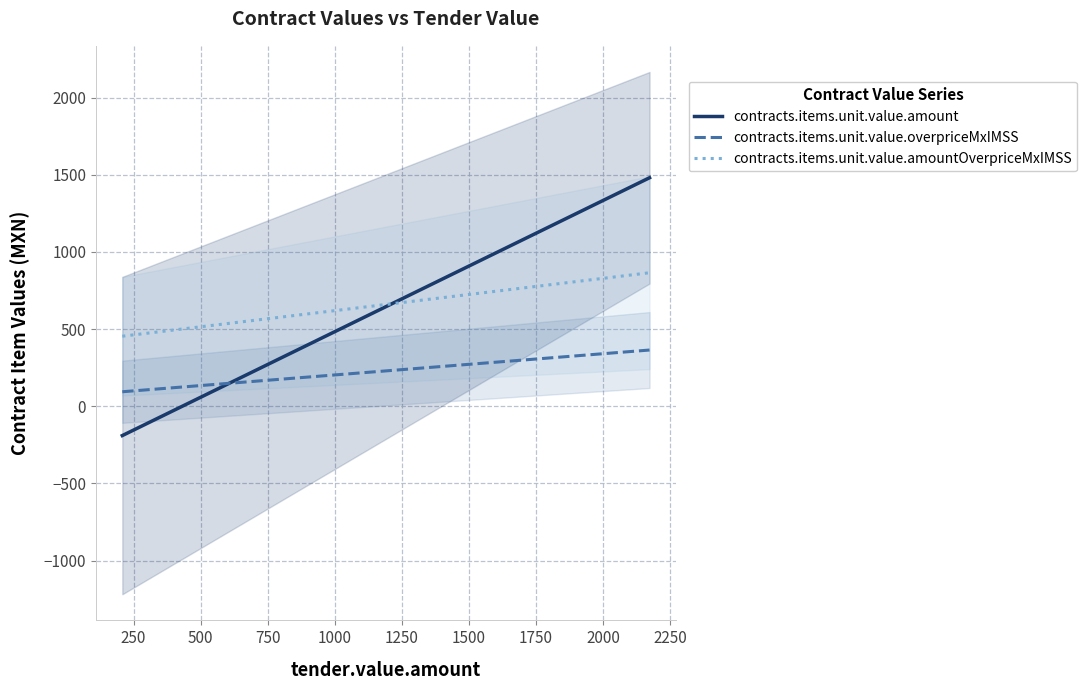

True or false: contracts.items.unit.value.amountOverpriceMxIMSS and contracts.items.unit.value.overpriceMxIMSS intersect in this chart.

False